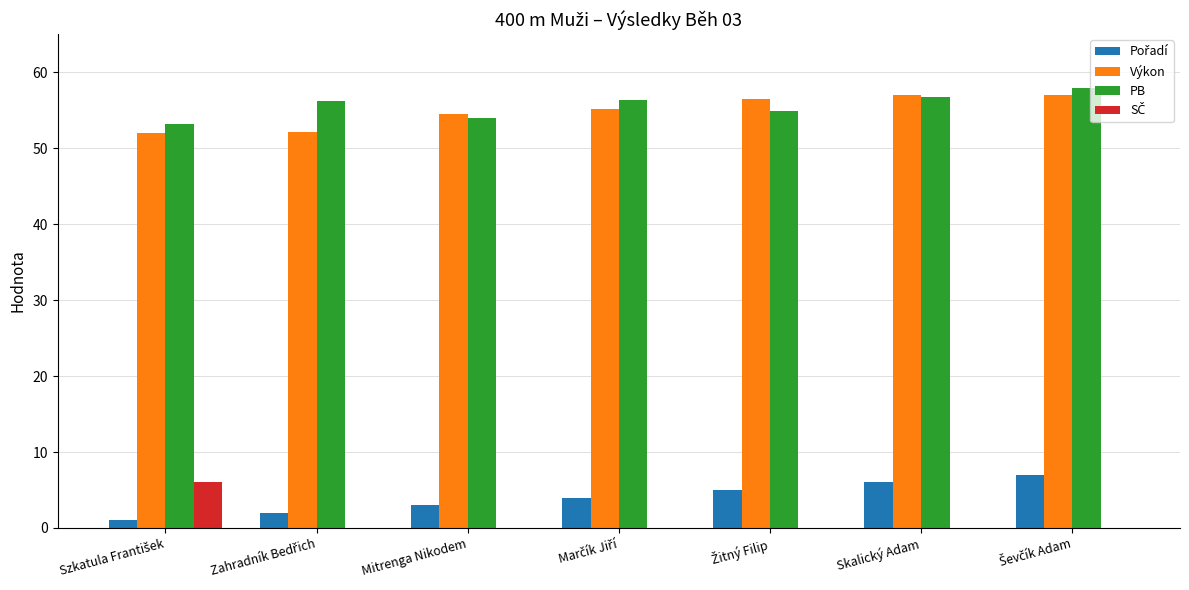

What is the greatest value displayed?

57.9